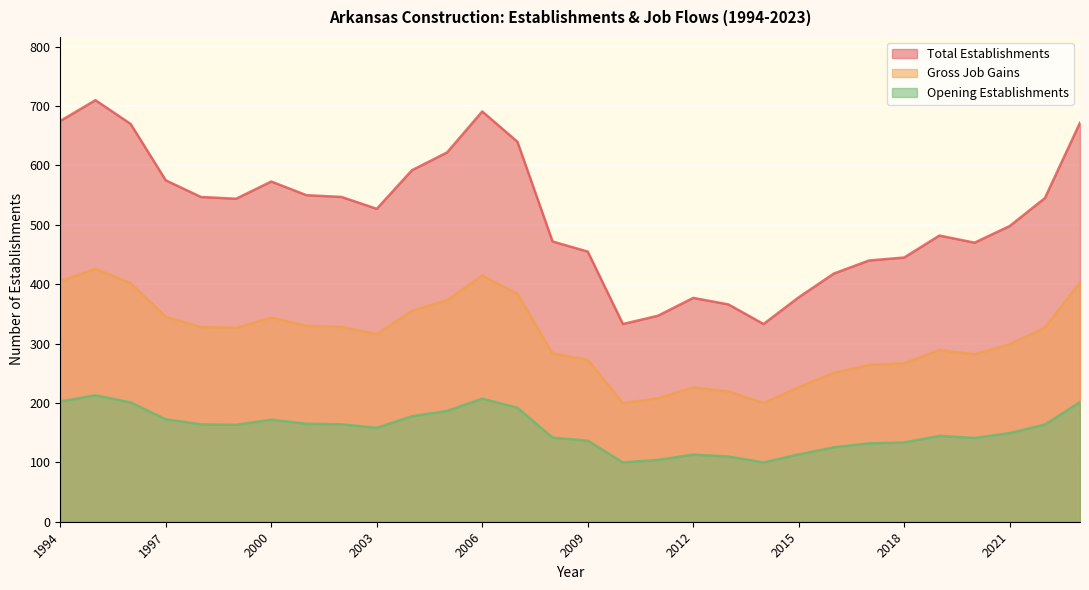

True or false: Total Establishments has a value of 168.2 at 2009.

False